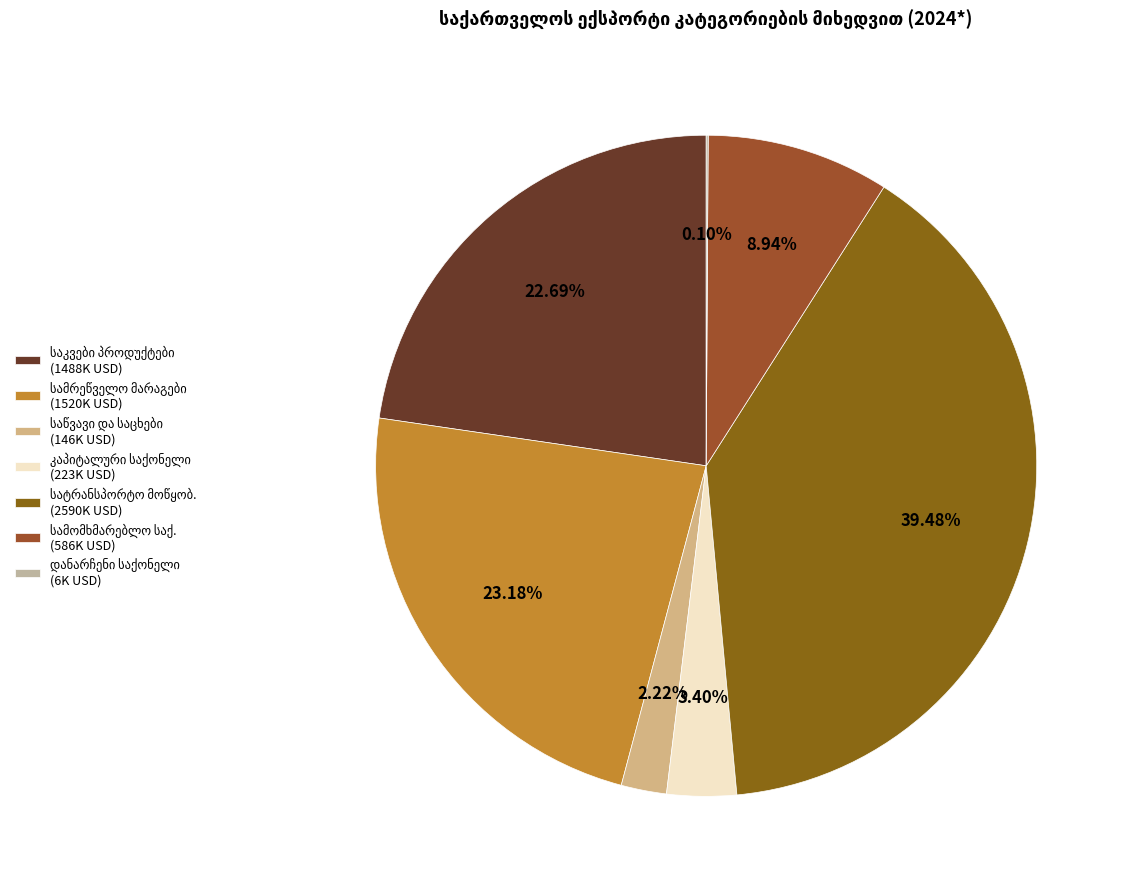

To the nearest percent, what percentage of the pie is საწვავი და საცხები მასალები?

2%